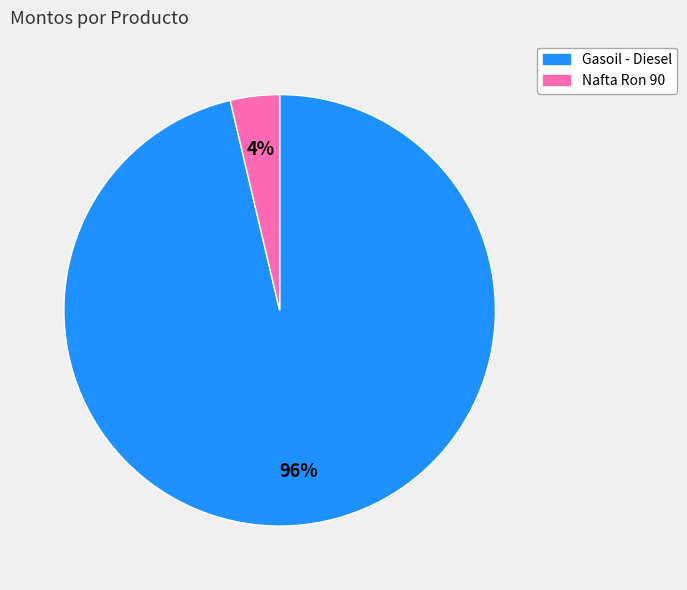

To the nearest percent, what is the combined percentage of Nafta Ron 90 and Gasoil - Diesel?

100%